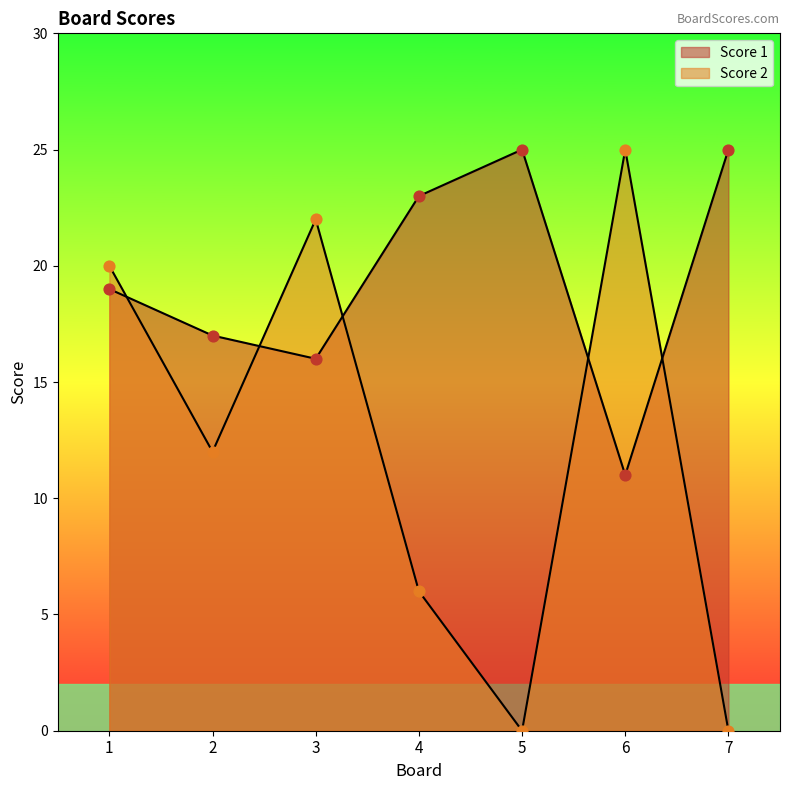

Which series contains the lowest Y value?

Score 2